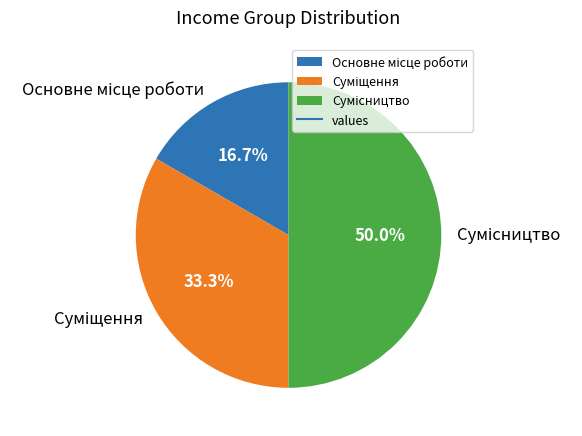

How many slices are in this pie chart?

3